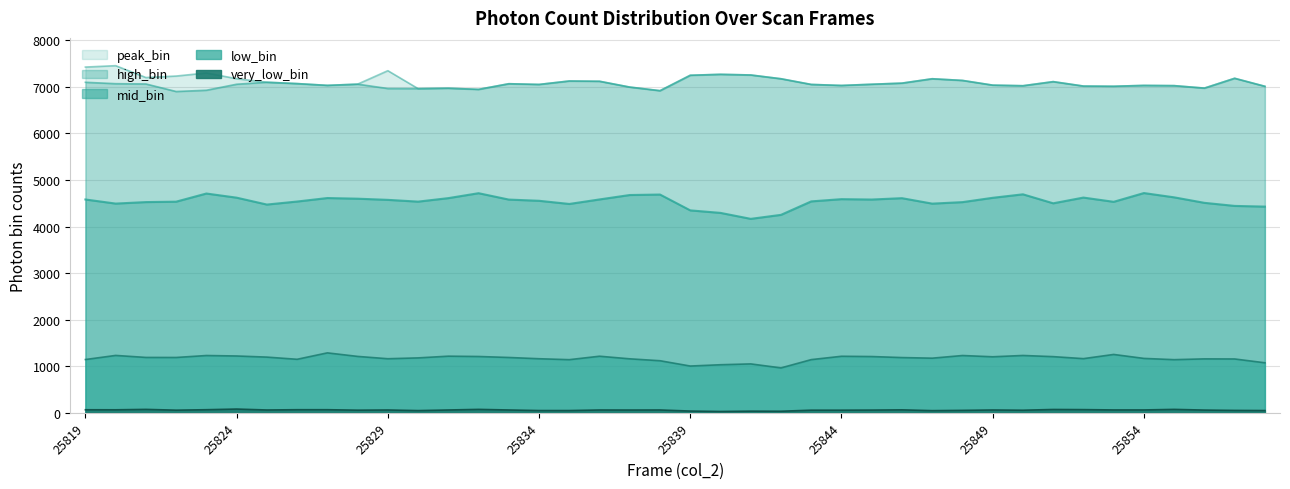

What value does the high_bin series have at 25839?

7249